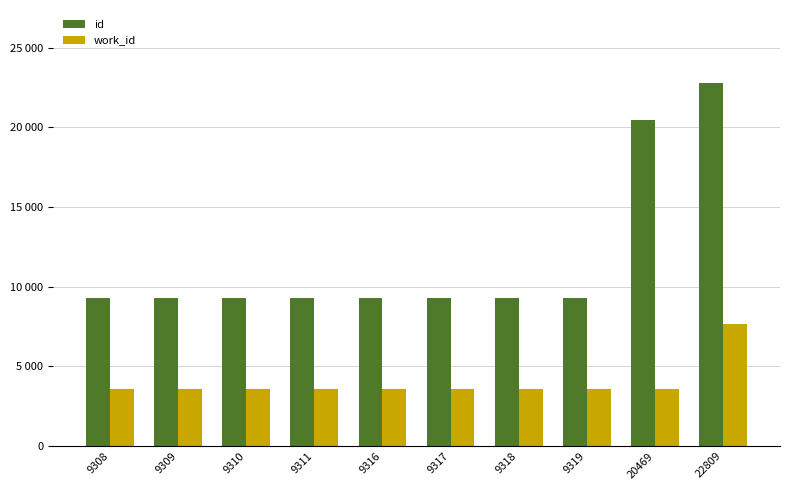

Does the chart contain any negative values?

No